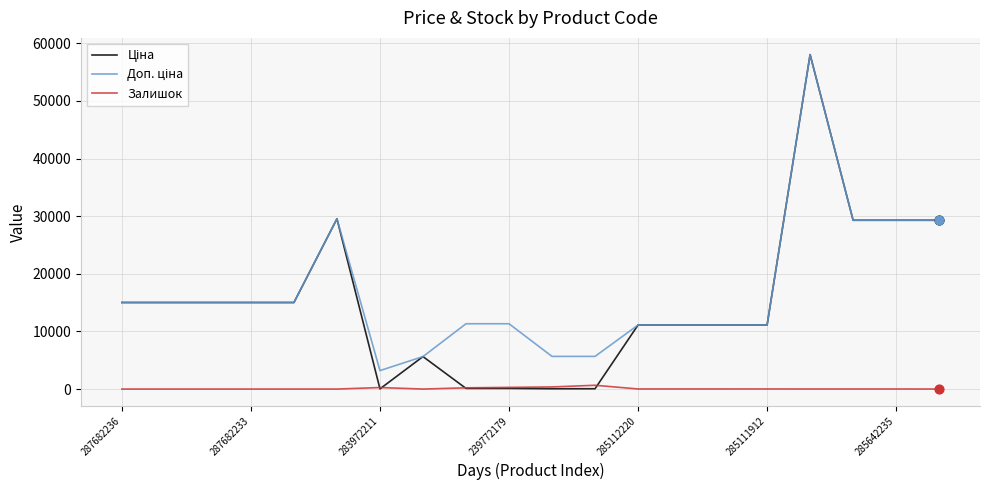

What is the maximum value shown in the chart?

58037.0